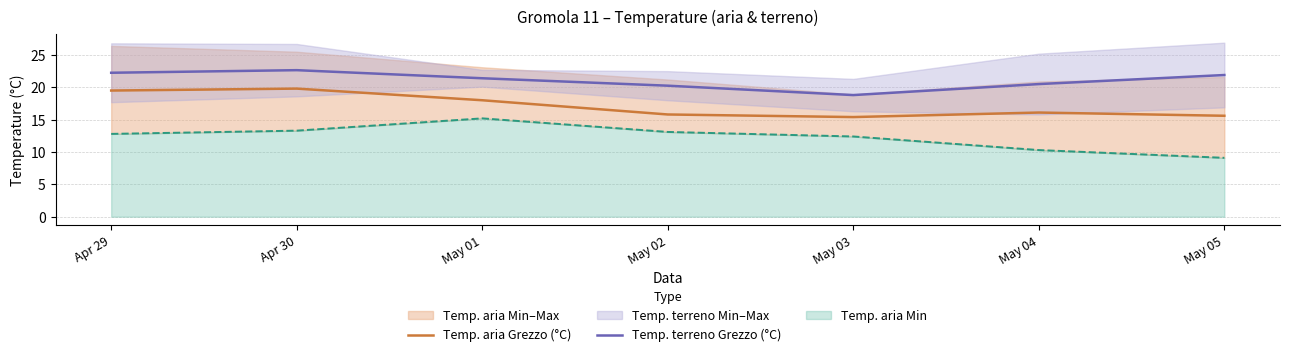

How many categories are shown in the chart?

7